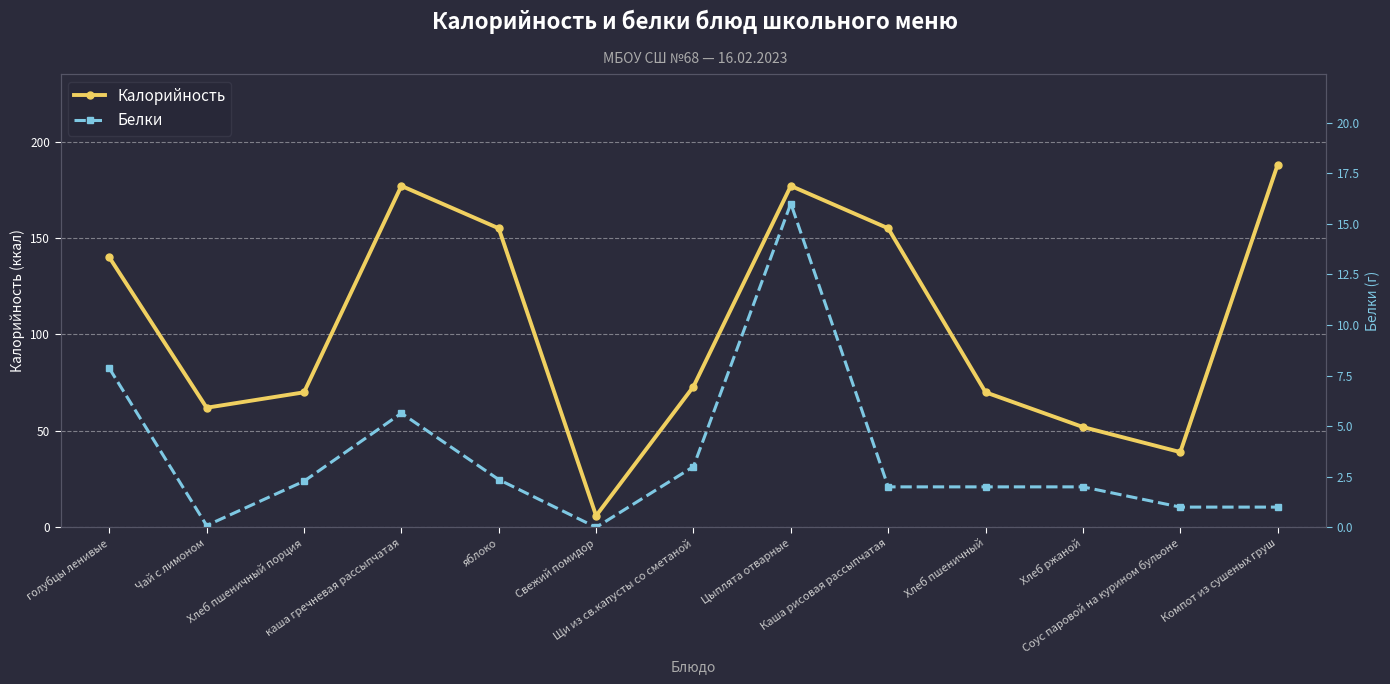

Is it true that Калорийность equals 73.0 at Щи из св.капусты со сметаной?

True